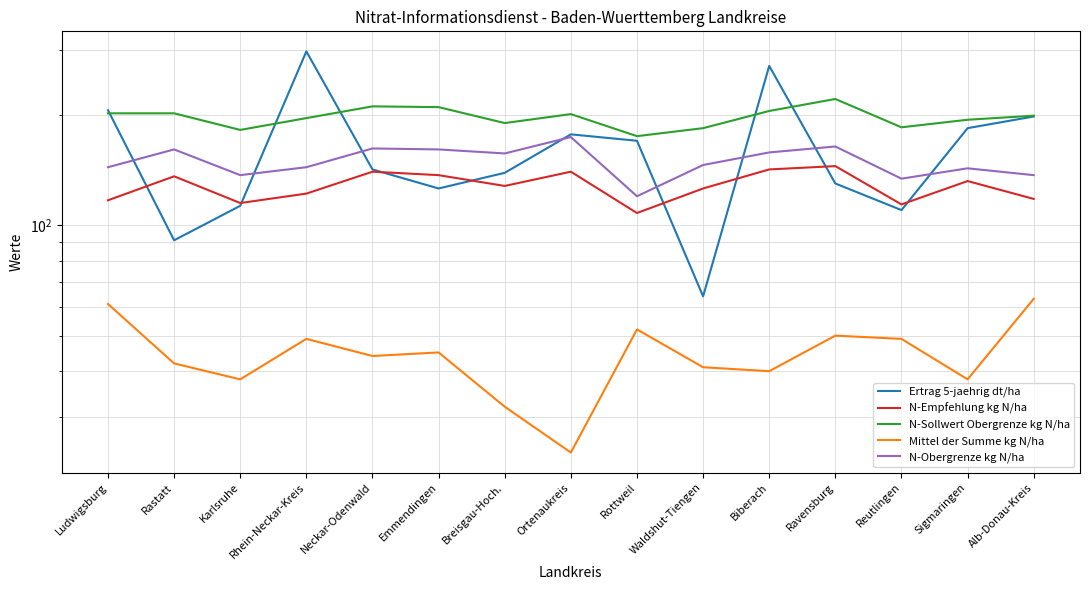

Does the chart display data point markers on the line(s)?

No